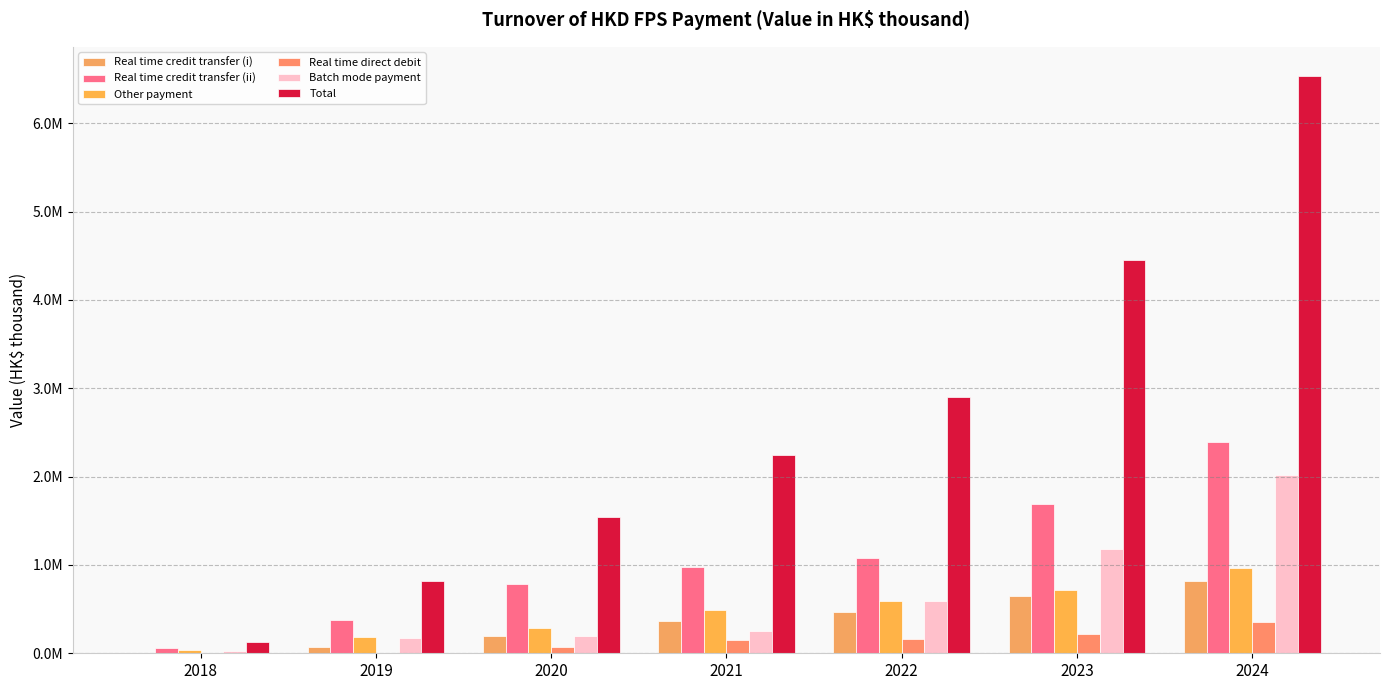

How many values in the Other payment series exceed 490997?

4